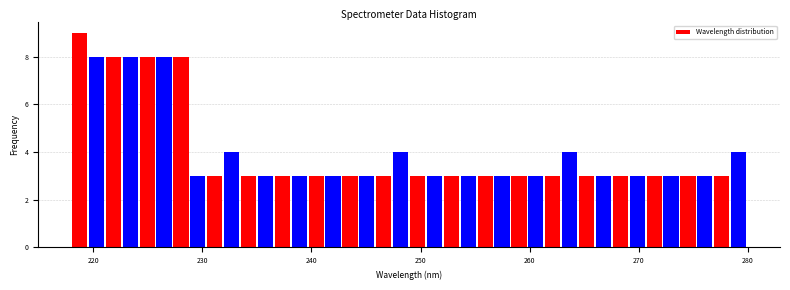

Around what value on the x-axis is the tallest bar? Give the approximate position of its centre, as read against the axis.

219